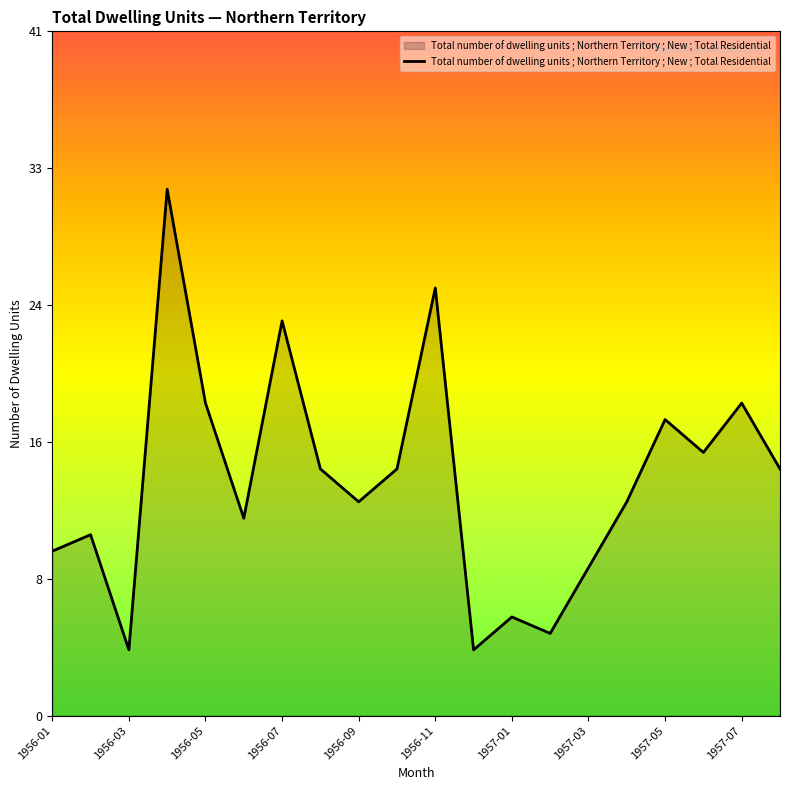

Does the chart display data point markers on the line(s)?

No